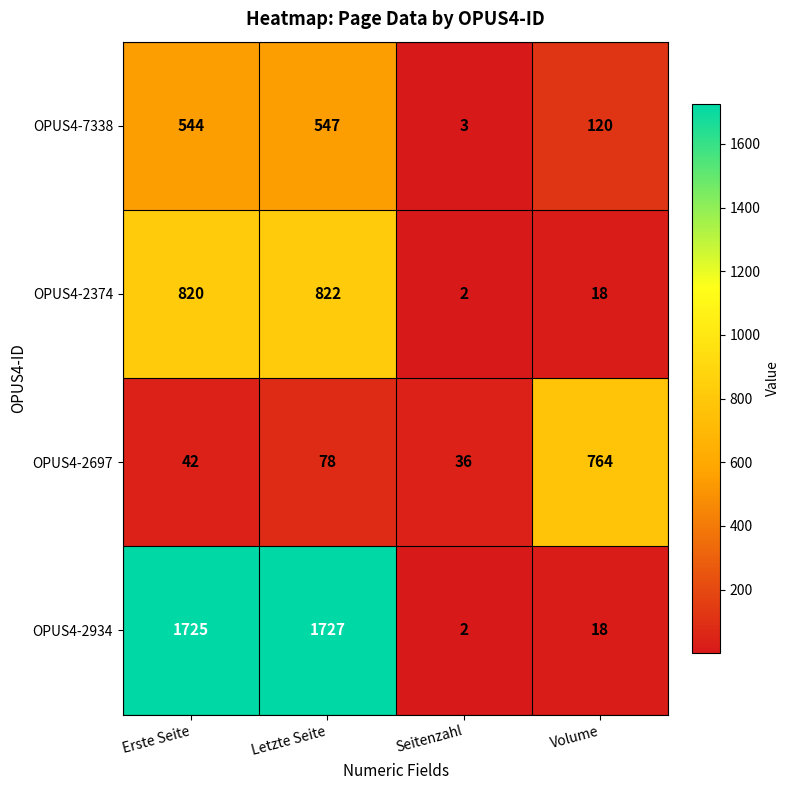

What is the difference between the second highest and minimum values in the OPUS4-7338 series?

541